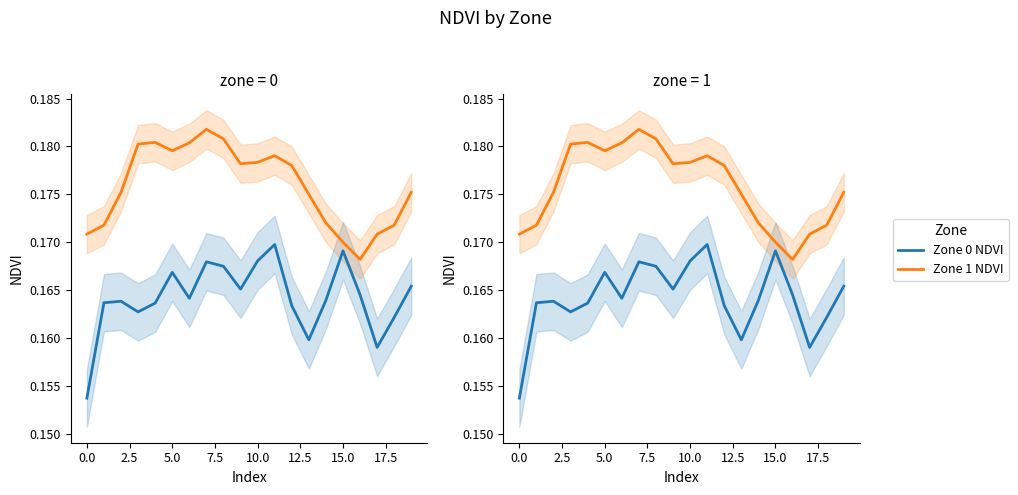

True or false: Zone 0 NDVI and Zone 1 NDVI intersect in this chart.

False